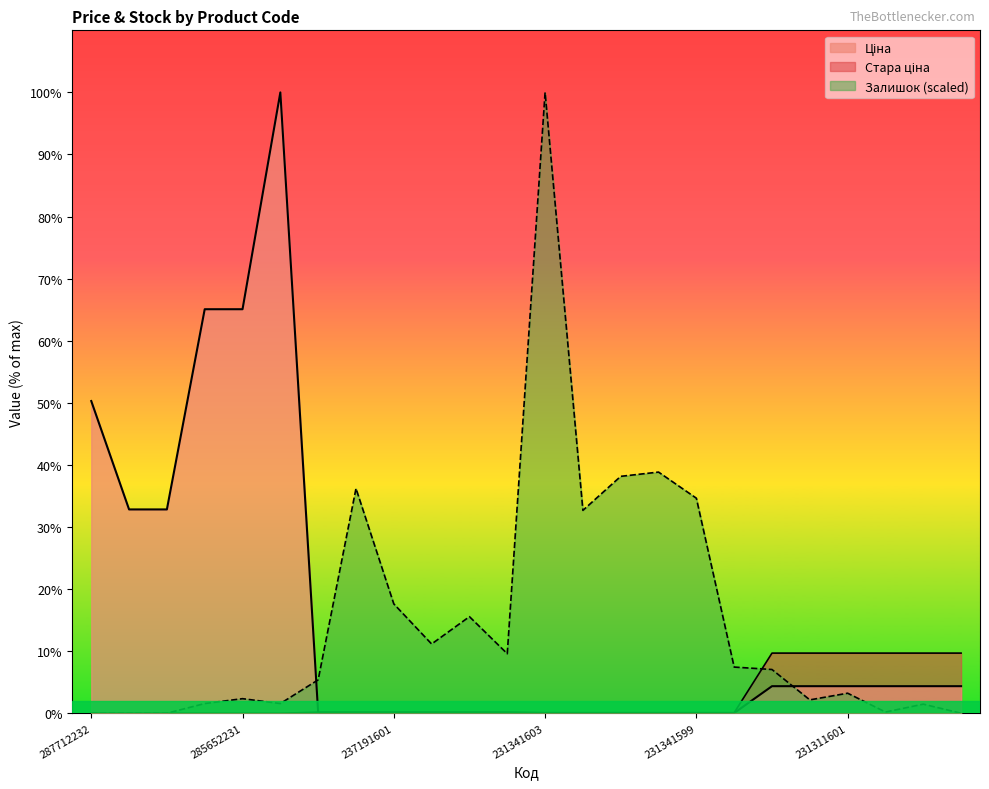

Is the value of Ціна at 237191600 greater than the value of Стара ціна at 287712232?

Yes